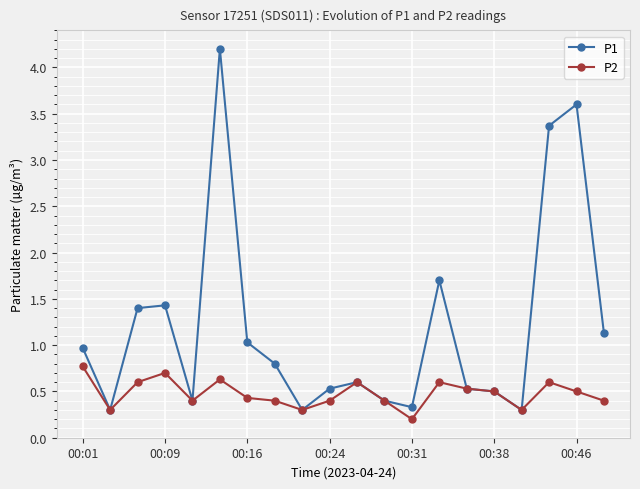

What are all the series names shown in the legend?

P1, P2